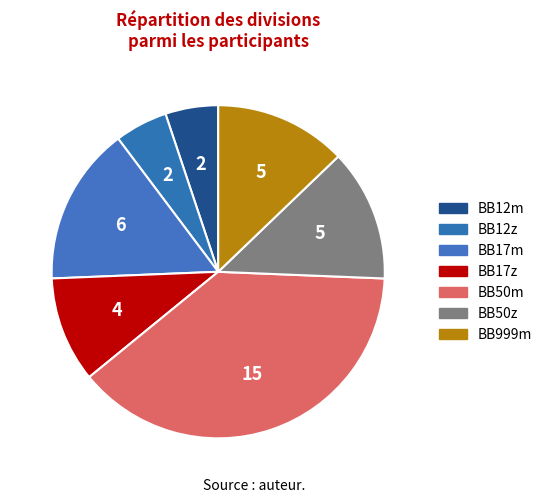

Does BB50m account for over 50% of the chart?

No